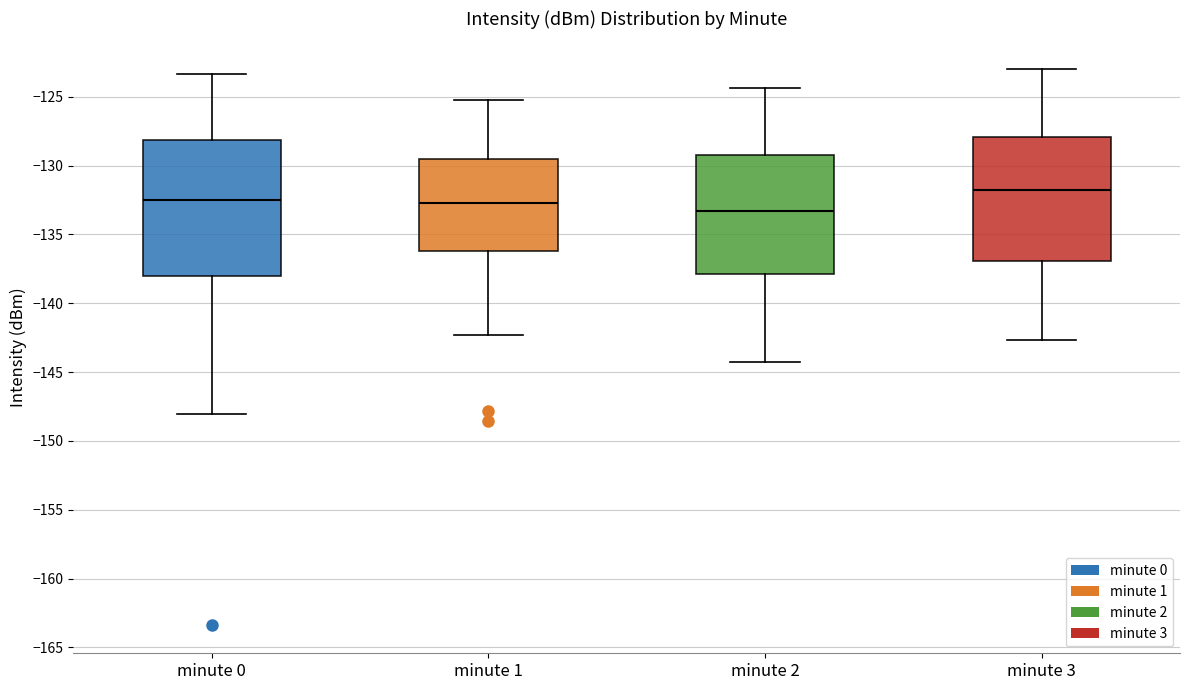

Reading left to right, transcribe this box plot: for each box, give where its median line is, the range the box spans, and where its two whiskers end, as read against the y-axis. The values are not printed on the chart, so give them approximately, as read against the axis.

minute 0: median -132.5, box -138.0 to -128.0, whiskers -148.0 to -123.5
minute 1: median -132.5, box -136.0 to -129.5, whiskers -142.5 to -125.0
minute 2: median -133.5, box -138.0 to -129.0, whiskers -144.5 to -124.5
minute 3: median -132.0, box -137.0 to -128.0, whiskers -142.5 to -123.0